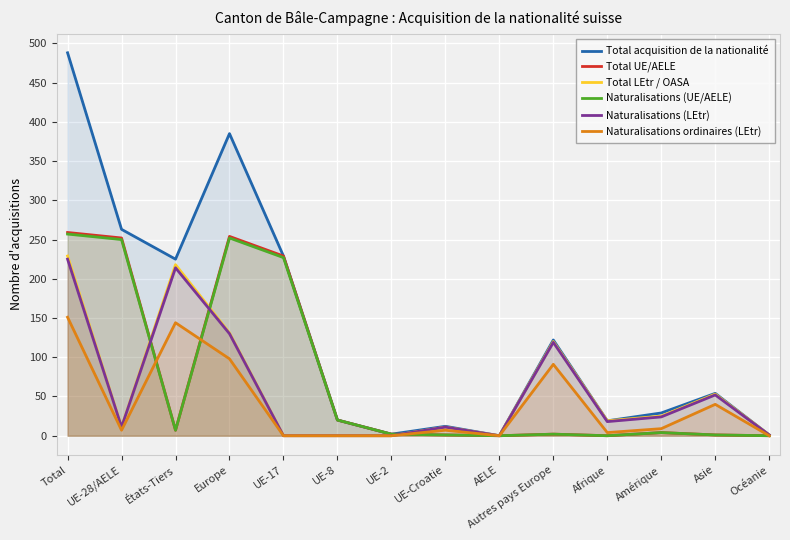

Reading left to right, what are all the values shown in this chart?

Total acquisition de la nationalité: 488	263	225	385	229	20	2	12	0	122	19	29	54	1
Total UE/AELE: 259	252	7	254	229	20	2	1	0	2	0	4	1	0
Total LEtr / OASA: 229	11	218	131	0	0	0	11	0	120	19	25	53	1
Naturalisations (UE/AELE): 257	250	7	252	227	20	2	1	0	2	0	4	1	0
Naturalisations (LEtr): 225	11	214	130	0	0	0	11	0	119	18	24	52	1
Naturalisations ordinaires (LEtr): 151	7	144	98	0	0	0	7	0	91	4	9	40	0